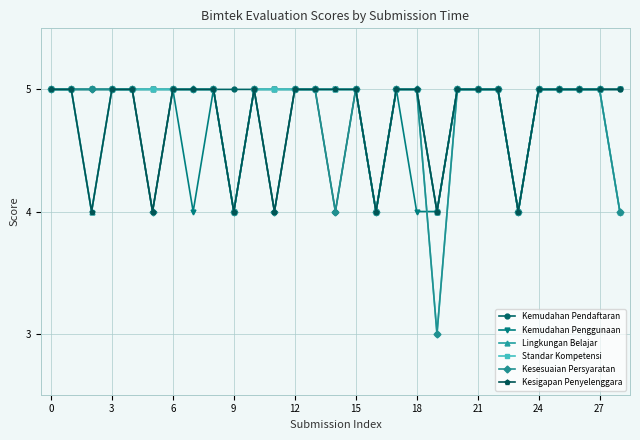

True or false: Kemudahan Pendaftaran has more than 0 points higher than both neighbors.

True